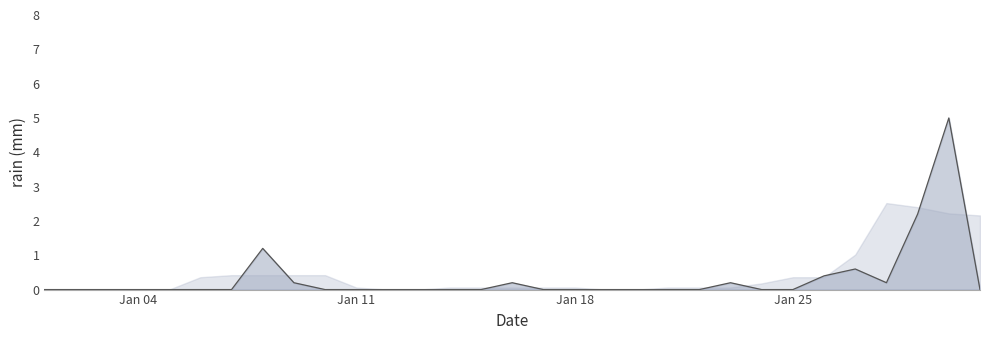

Is it true that the value at Jan 11 is 0.0?

True